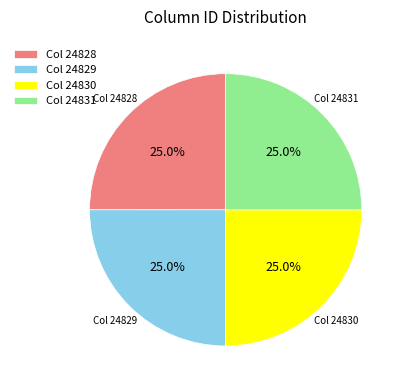

Approximately how many times larger is the value at Col 24831 compared to Col 24828?

1.0